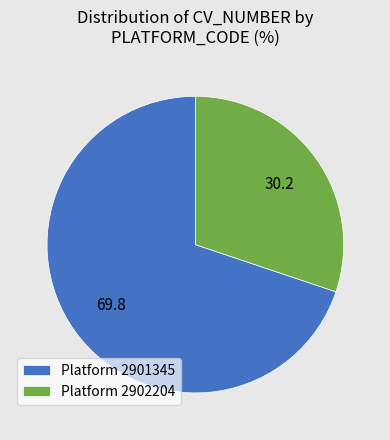

True or false: Platform 2902204 accounts for 30% of the total.

True